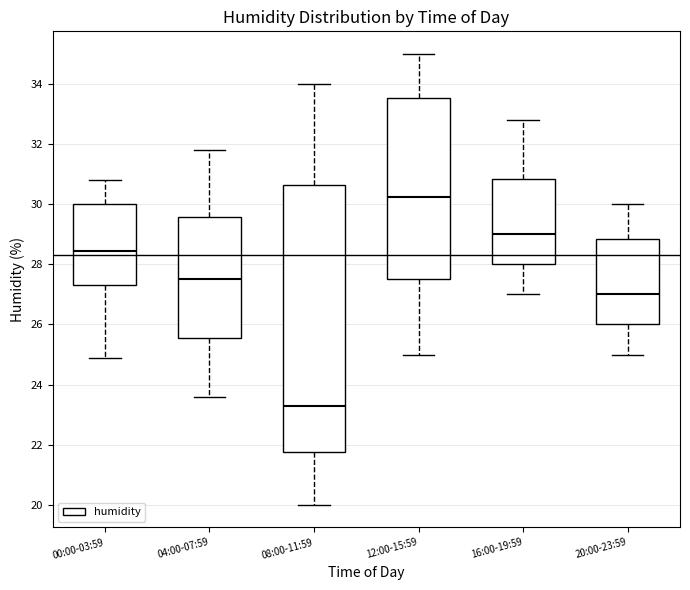

Where does the median line of the box for 04:00-07:59 sit on the y-axis? The values are not printed on the chart, so give them approximately, as read against the axis.

27.6